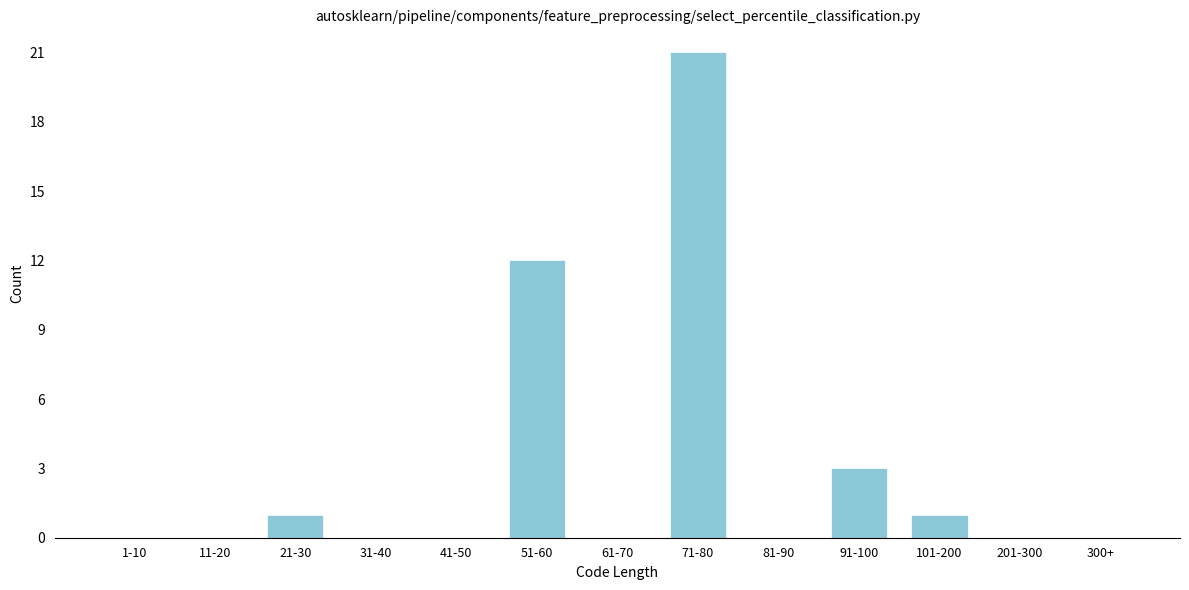

Reading right to left, what are all the values shown in this chart?

300+=0	201-300=0	101-200=1	91-100=3	81-90=0	71-80=21	61-70=0	51-60=12	41-50=0	31-40=0	21-30=1	11-20=0	1-10=0